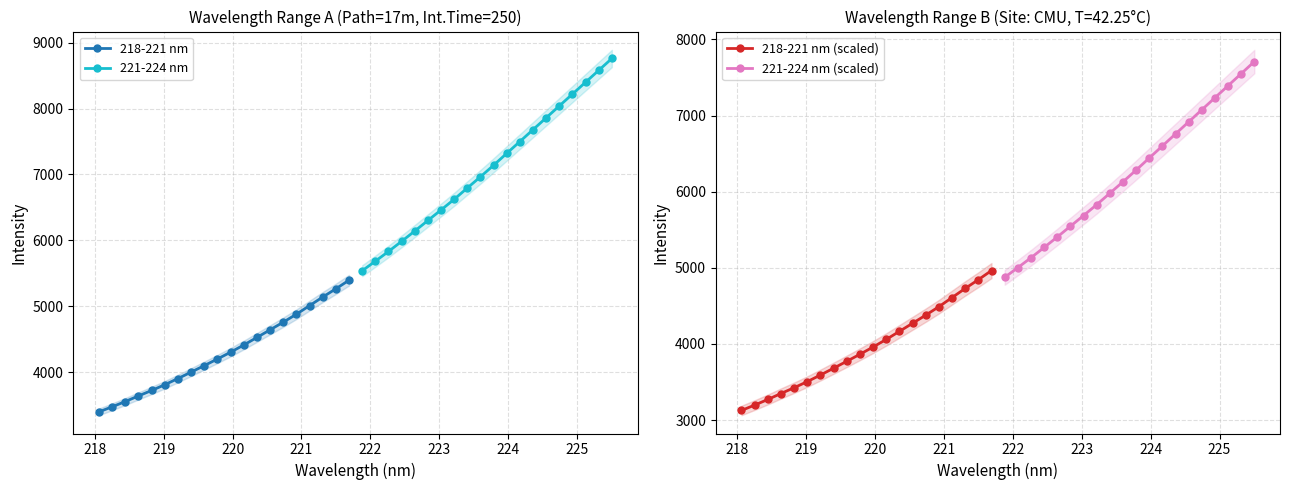

Does the chart display data point markers on the line(s)?

Yes